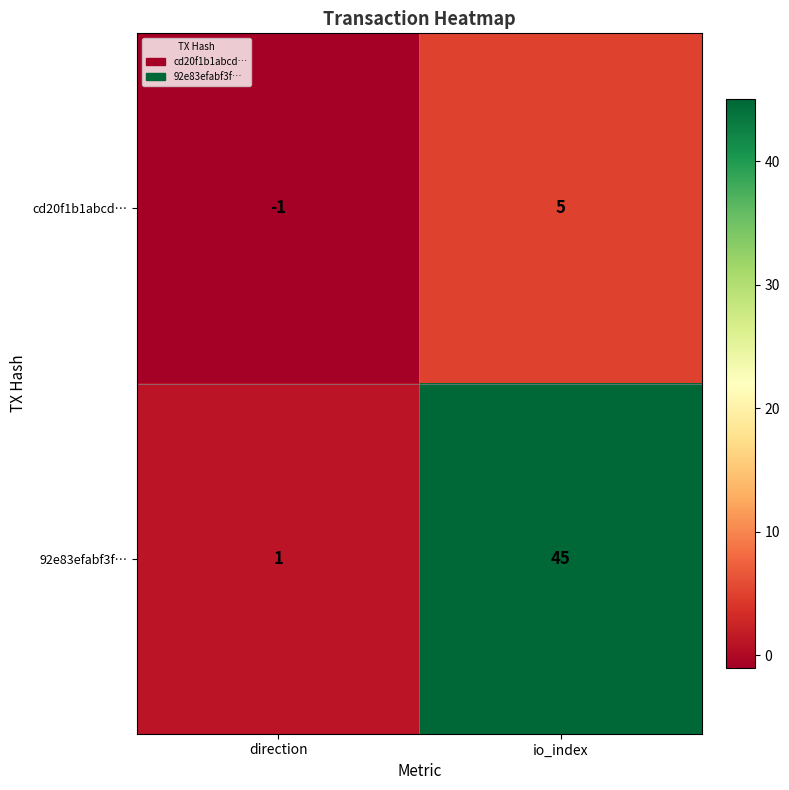

The value of cd20f1b1abcd… at io_index is 3. True or false?

False